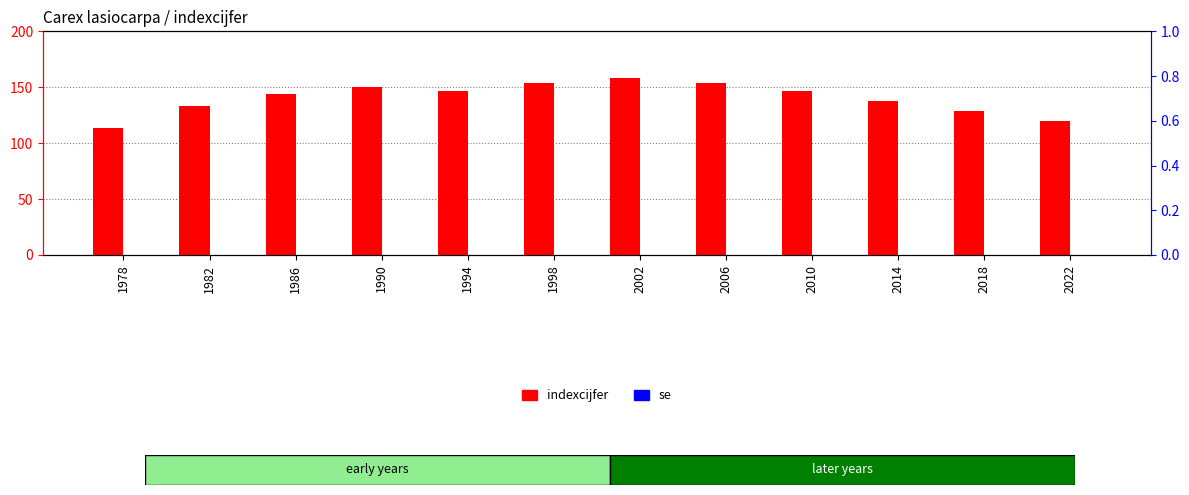

Which series has the largest total across all categories?

indexcijfer